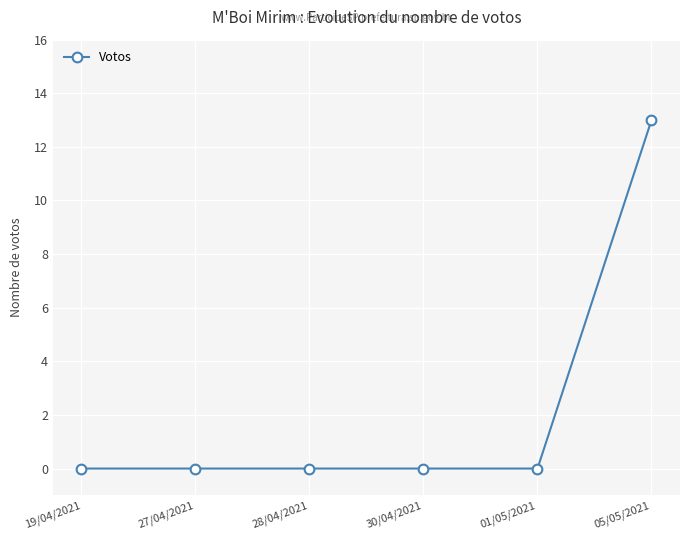

What is the sum of the values at 05/05/2021 and 27/04/2021?

13